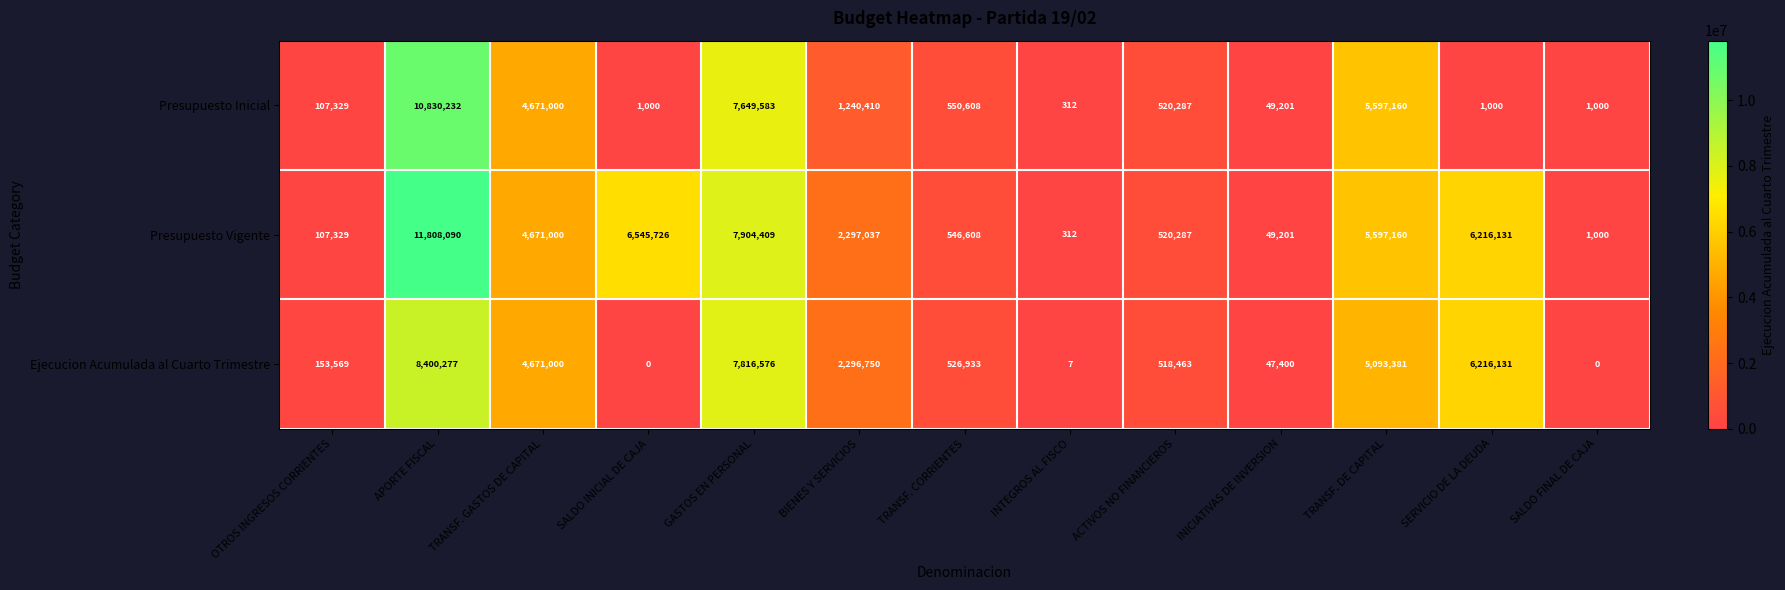

At which category does the chart reach its peak across all series?

APORTE FISCAL